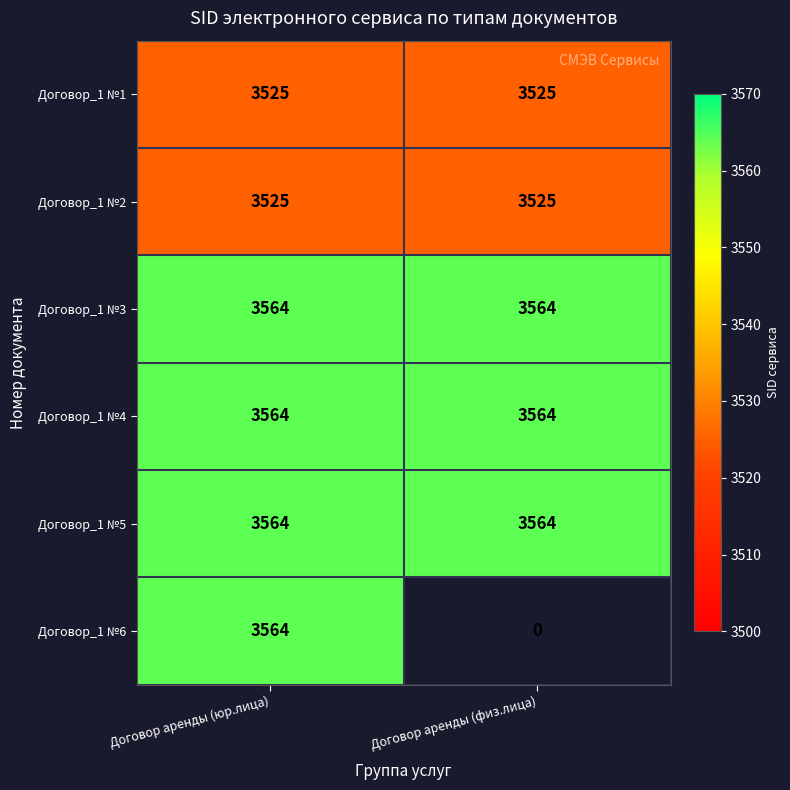

Is the value of Договор_1 №3 at Договор аренды (физ.лица) greater than the value of Договор_1 №2 at Договор аренды (юр.лица)?

Yes